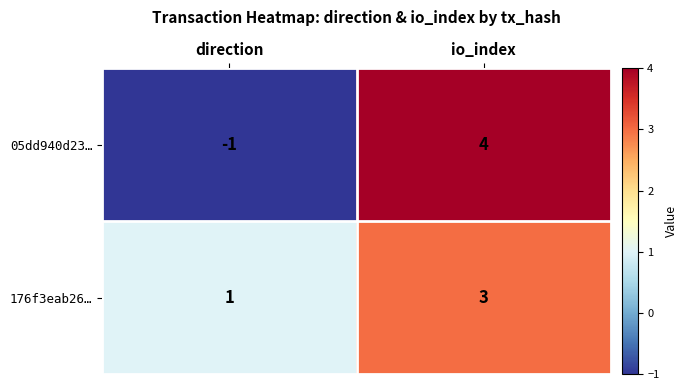

At which label is 176f3eab26… closest to 2?

direction